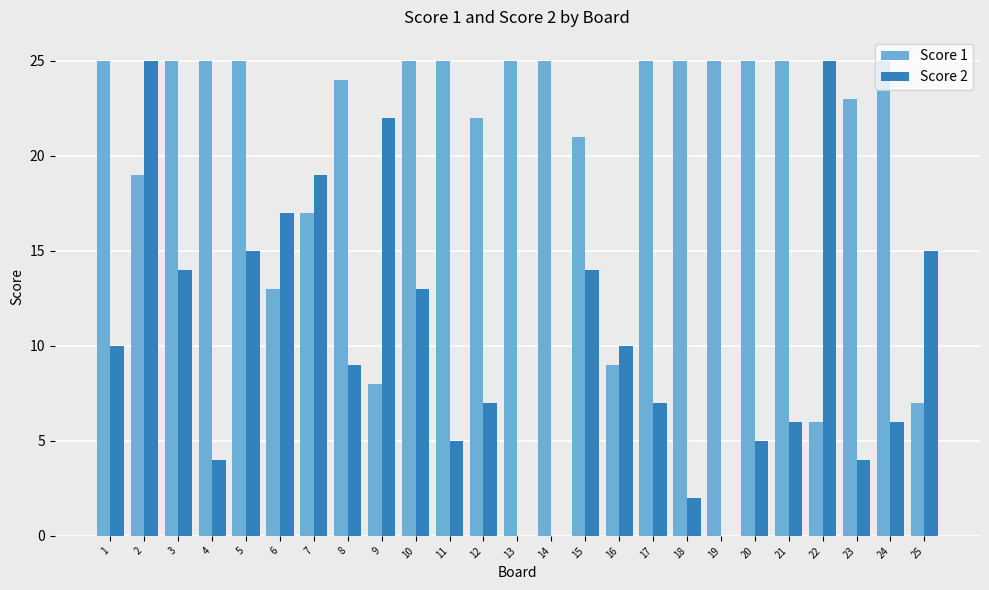

What is the greatest value displayed?

25